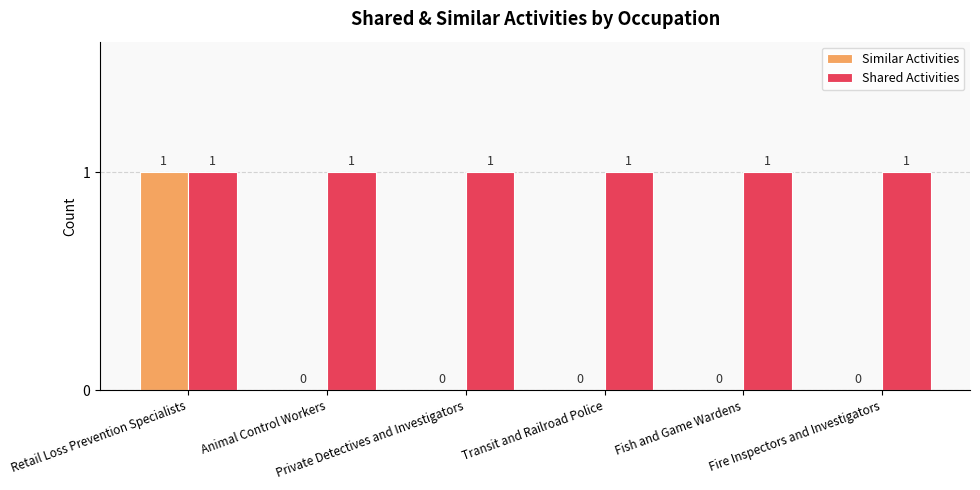

Is the value of Similar Activities at Fire Inspectors and Investigators greater than the value of Shared Activities at Private Detectives and Investigators?

No